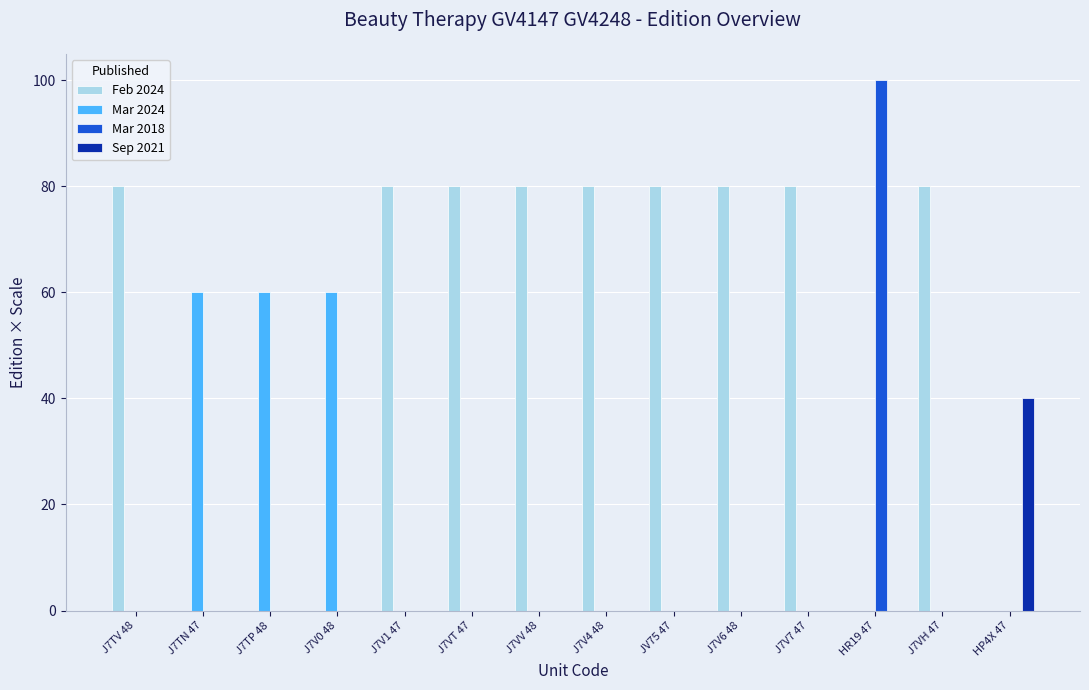

Count the number of data series in this chart.

4